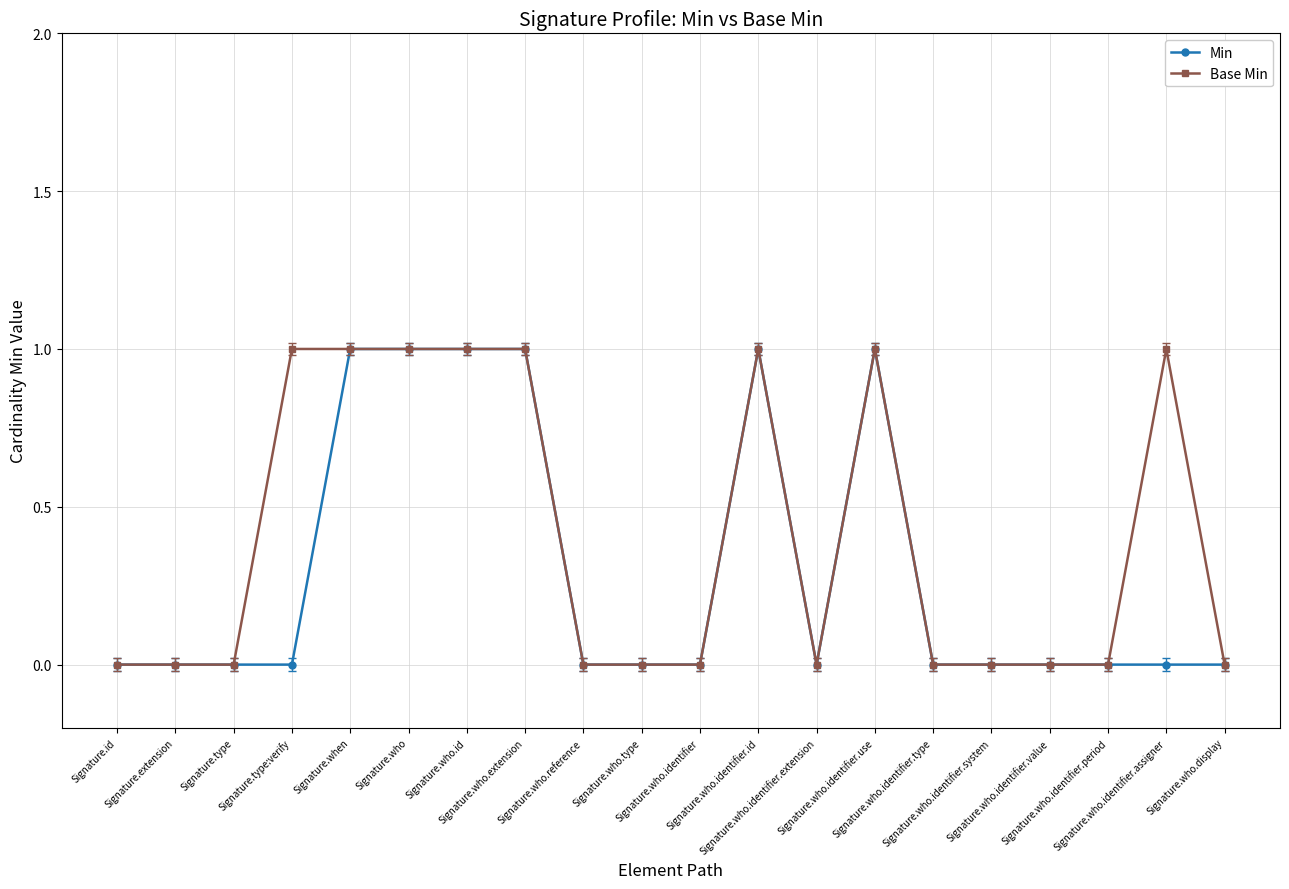

What is the sum of the Min values at Signature.who and Signature.who.display?

1